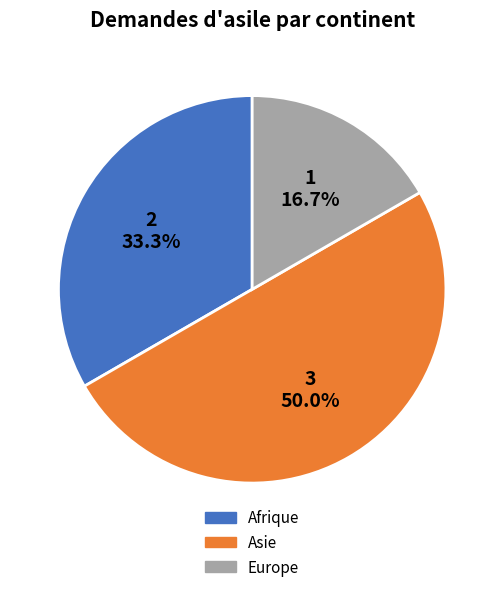

Rank the categories by value from highest to lowest.

Asie, Afrique, Europe